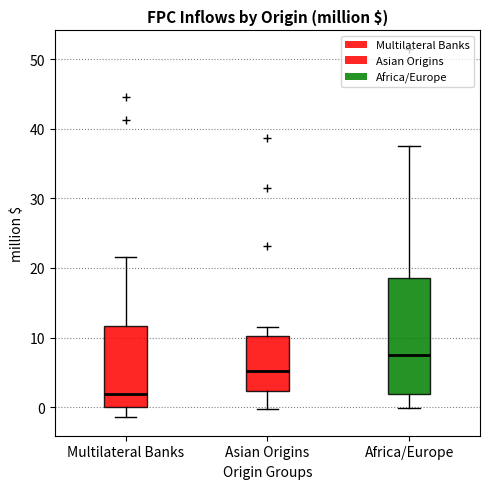

Where does the lower whisker of the box for Africa/Europe end on the y-axis? The values are not printed on the chart, so give them approximately, as read against the axis.

0